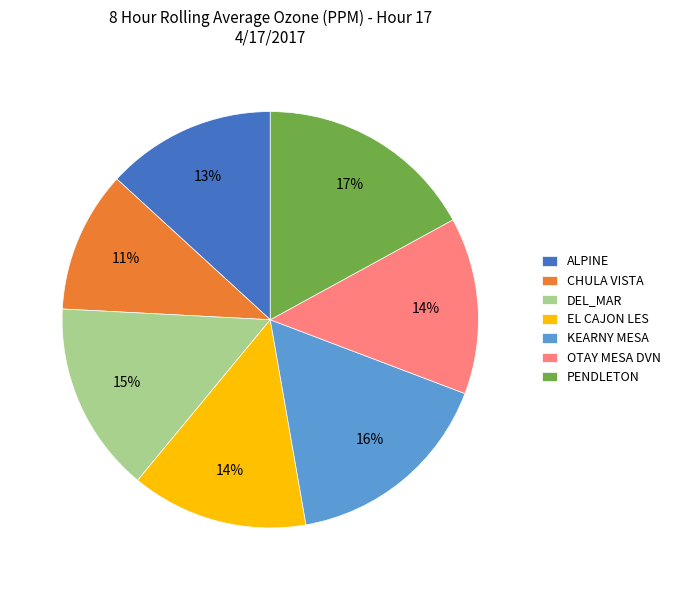

To the nearest percent, what portion does EL CAJON LES represent?

14%